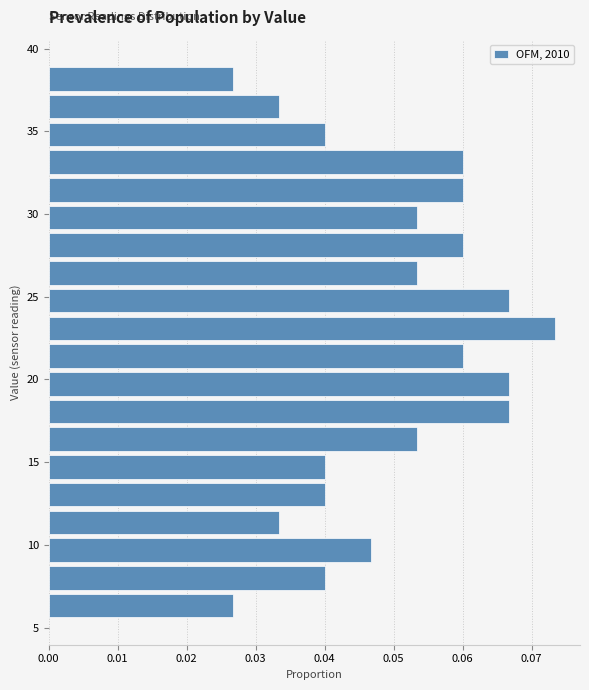

Around what value on the y-axis is the longest bar? Give the approximate position of its centre, as read against the axis.

23.0